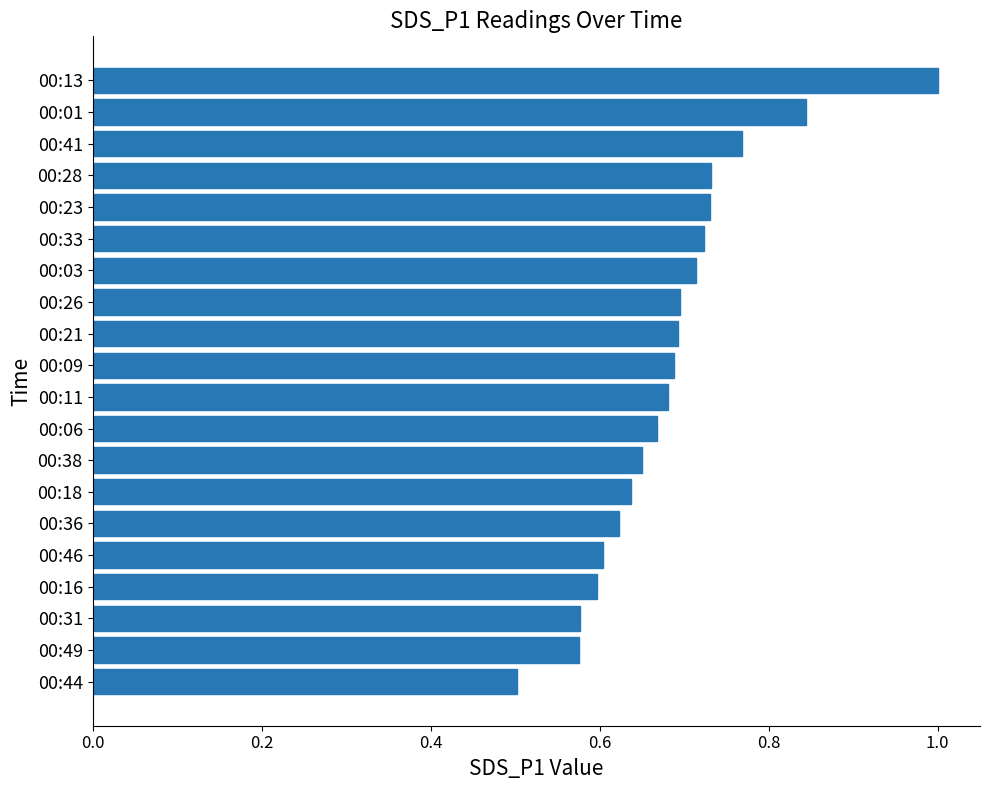

The chart shows a value of 0.7 at 00:09. True or false?

True